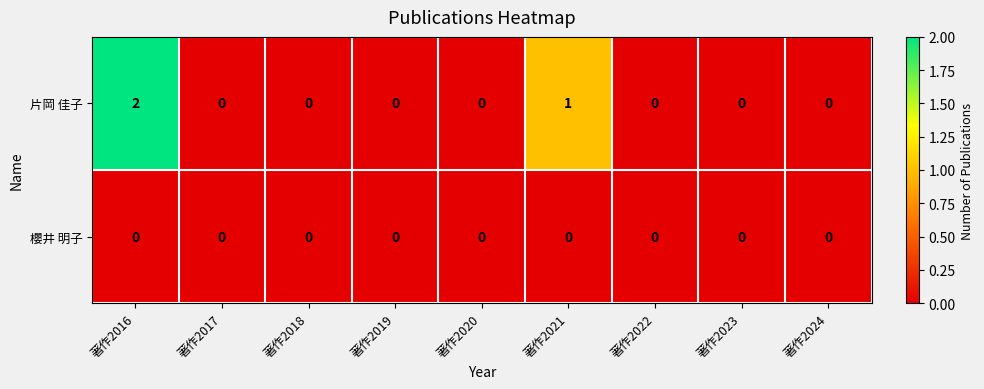

True or false: 櫻井 明子 has a value of 0 at 著作2017.

True